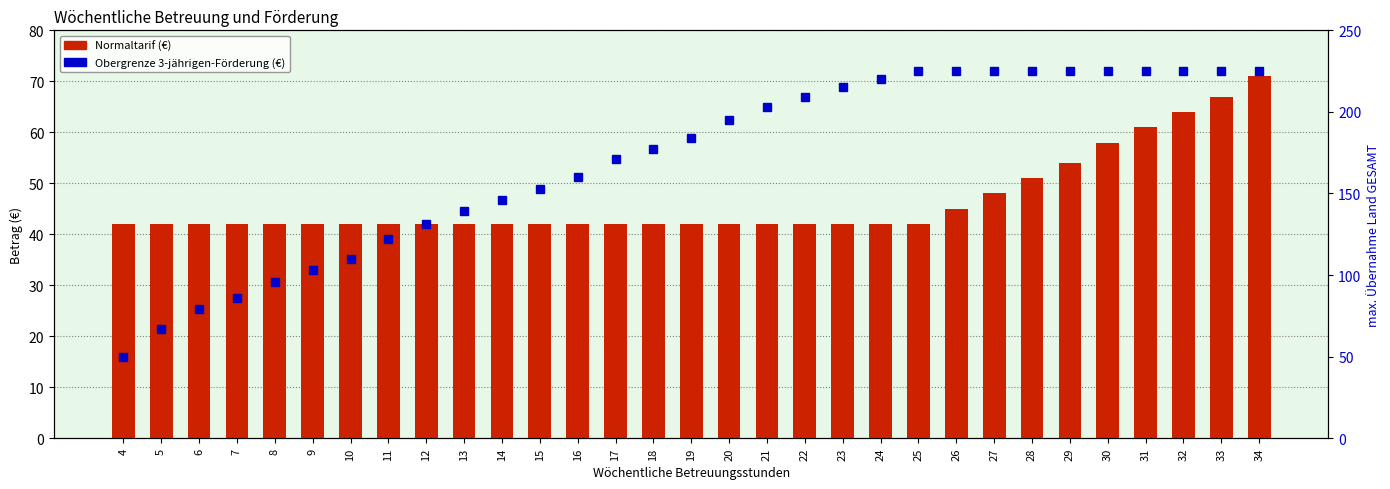

Which category has the lowest value in the Obergrenze 3-jährigen-Förderung series?

4